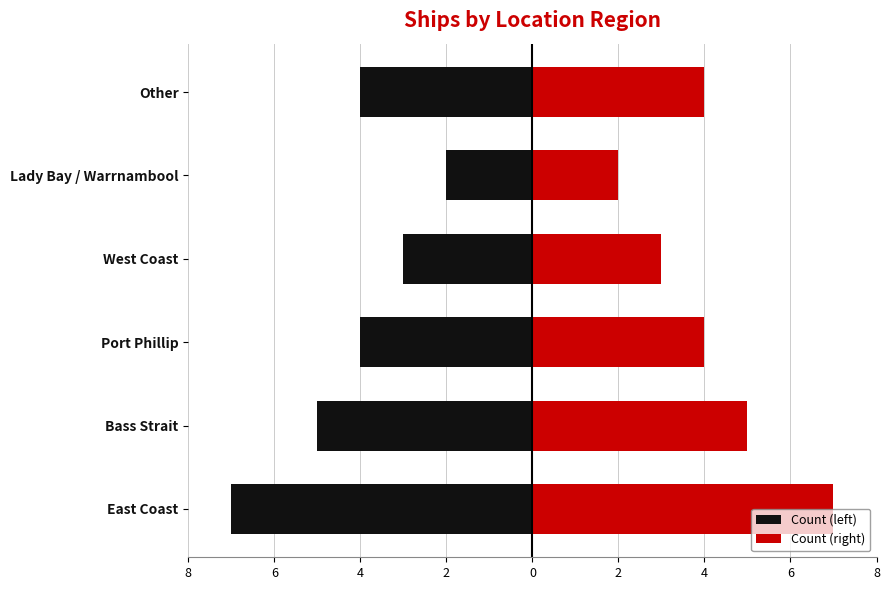

What are all the series names shown in the legend?

Count (left), Count (right)